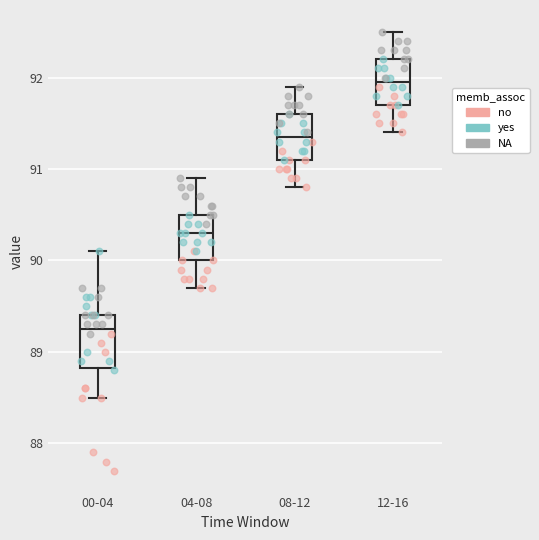

Reading left to right, read every box against the y-axis: the position of its median line, the range the box covers, and the ends of its whiskers. The values are not printed on the chart, so give them approximately, as read against the axis.

00-04: median 89.3, box 88.8 to 89.4, whiskers 88.5 to 90.1
04-08: median 90.3, box 90.0 to 90.5, whiskers 89.7 to 90.9
08-12: median 91.4, box 91.1 to 91.6, whiskers 90.8 to 91.9
12-16: median 92.0, box 91.7 to 92.2, whiskers 91.4 to 92.5